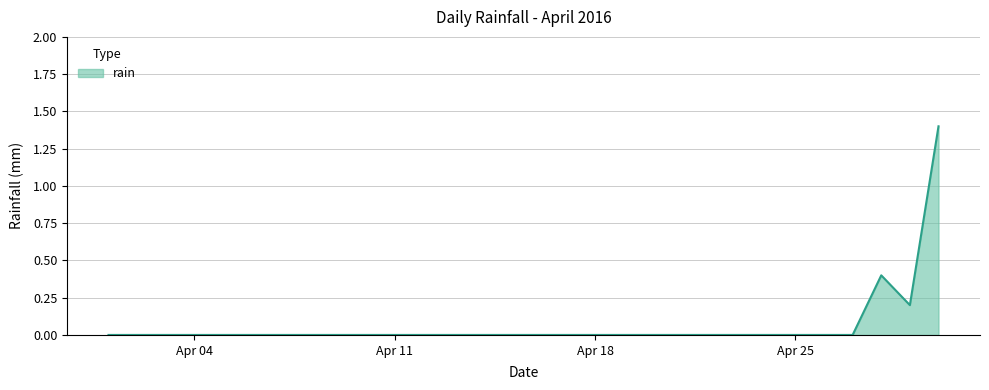

What is the difference between the maximum and minimum values?

1.4